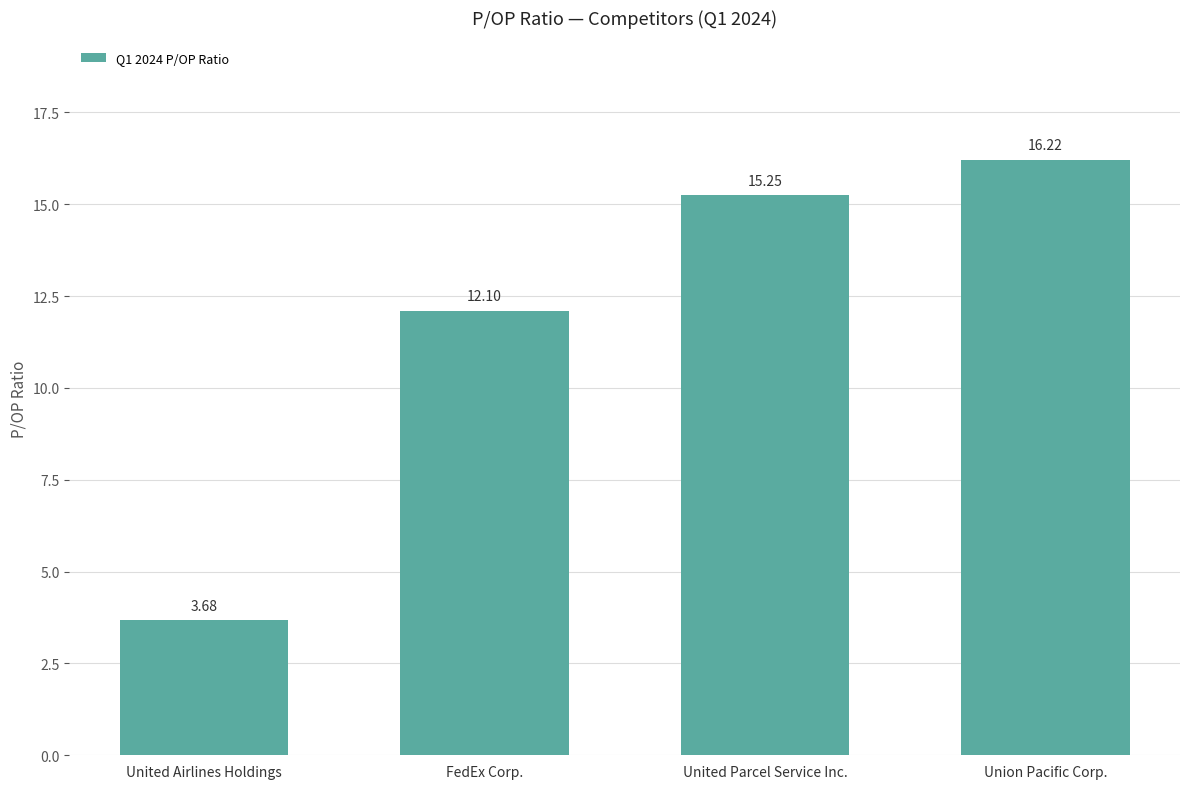

What is the change in value from FedEx Corp. to Union Pacific Corp.?

+4.1